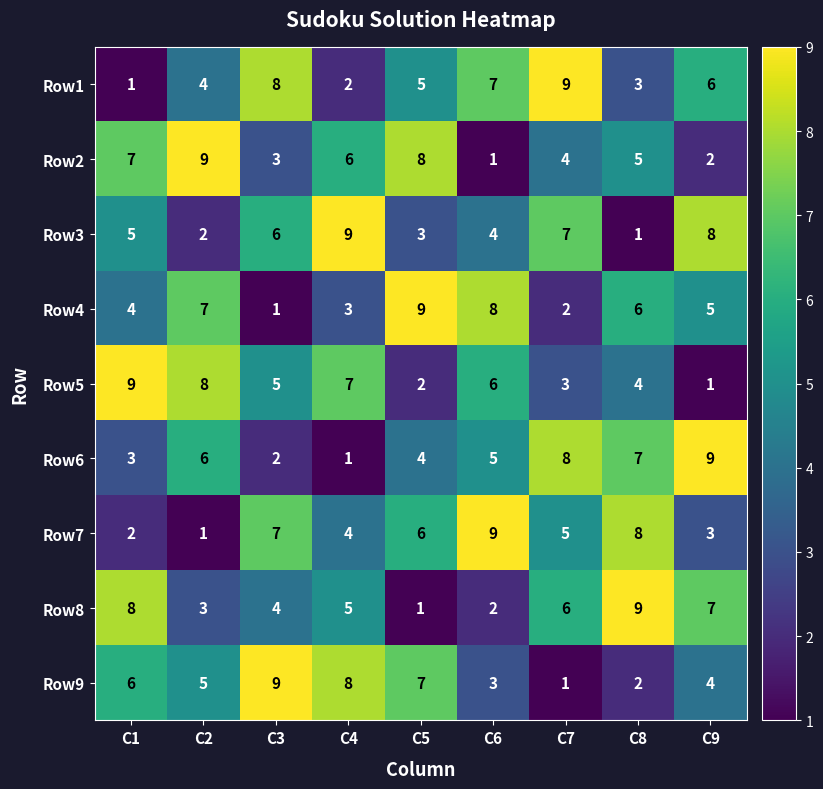

Which category has the lowest value in the Row2 series?

C6